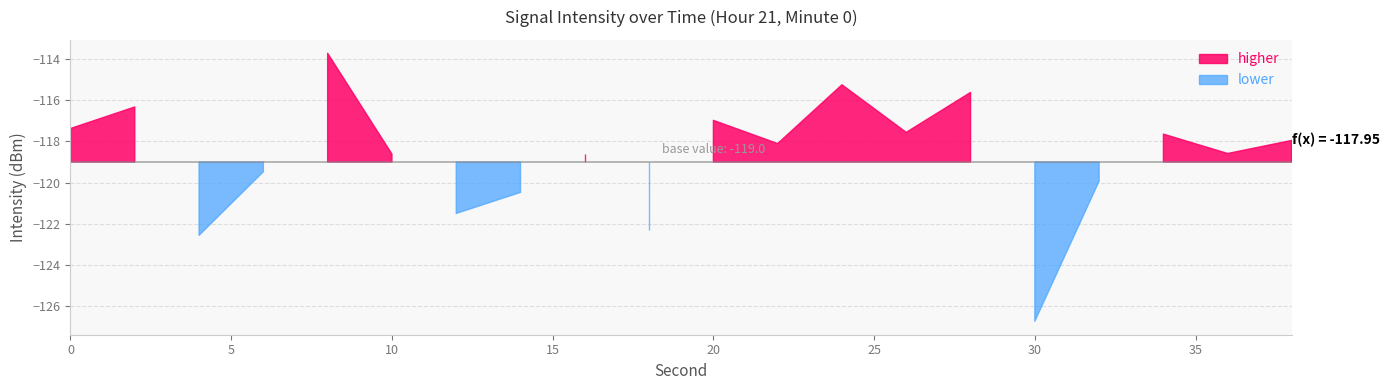

What is the greatest value displayed?

-113.7